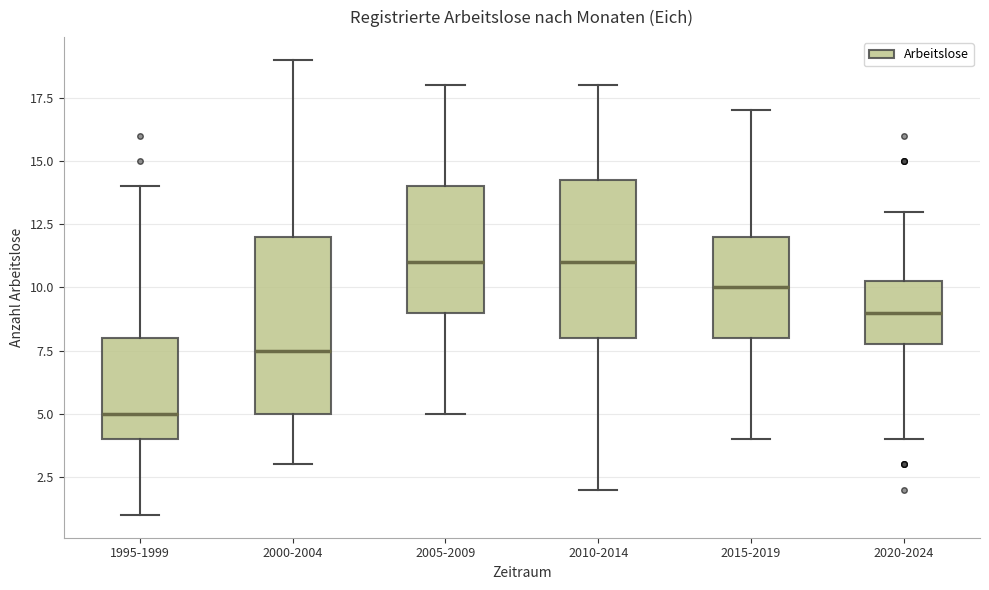

Comparing the boxes themselves (not the whiskers), which one is the tallest?

2000-2004